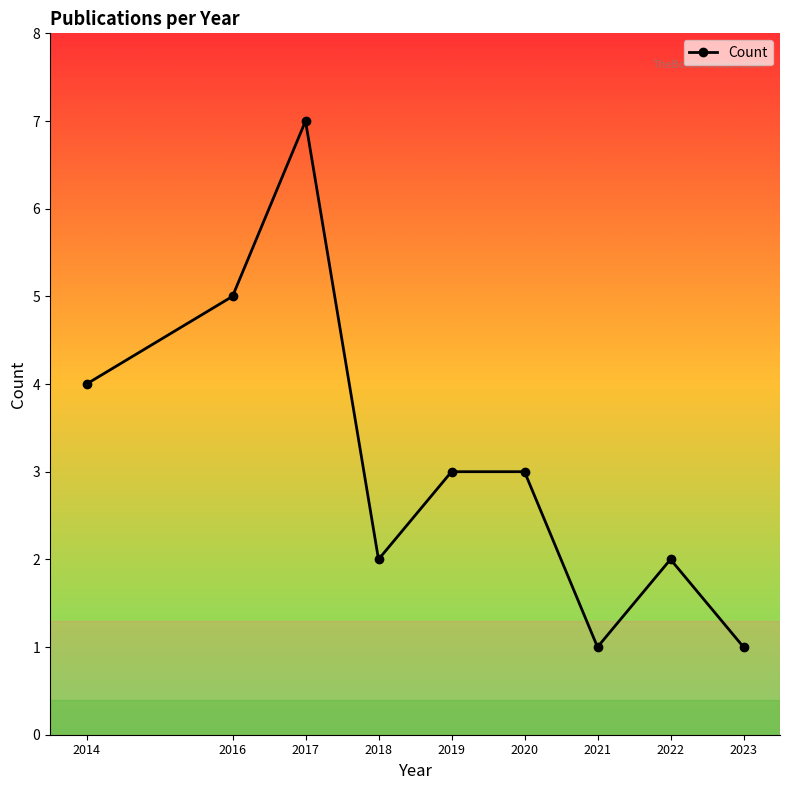

The chart shows a value of 7 at 2016. True or false?

False